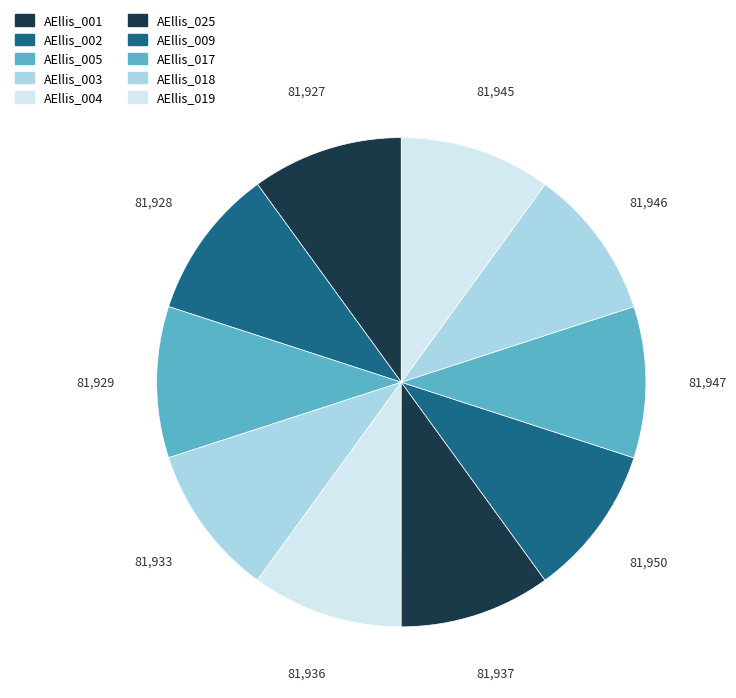

To the nearest percent, what is the average slice percentage?

10%